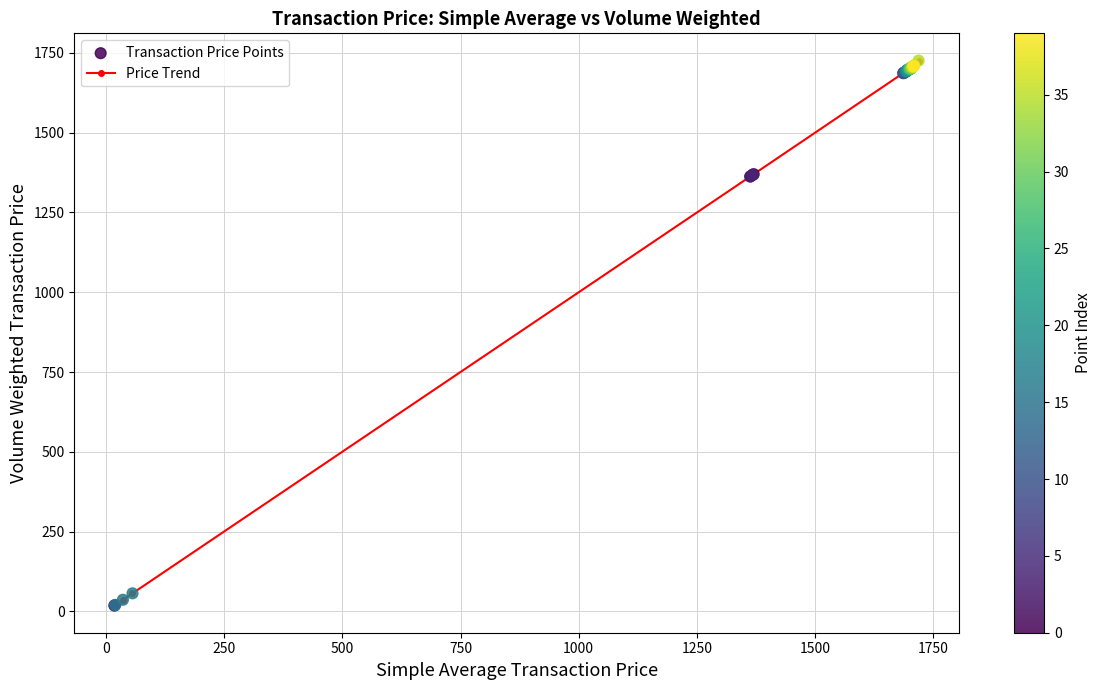

What is the maximum value shown in the chart?

1726.0